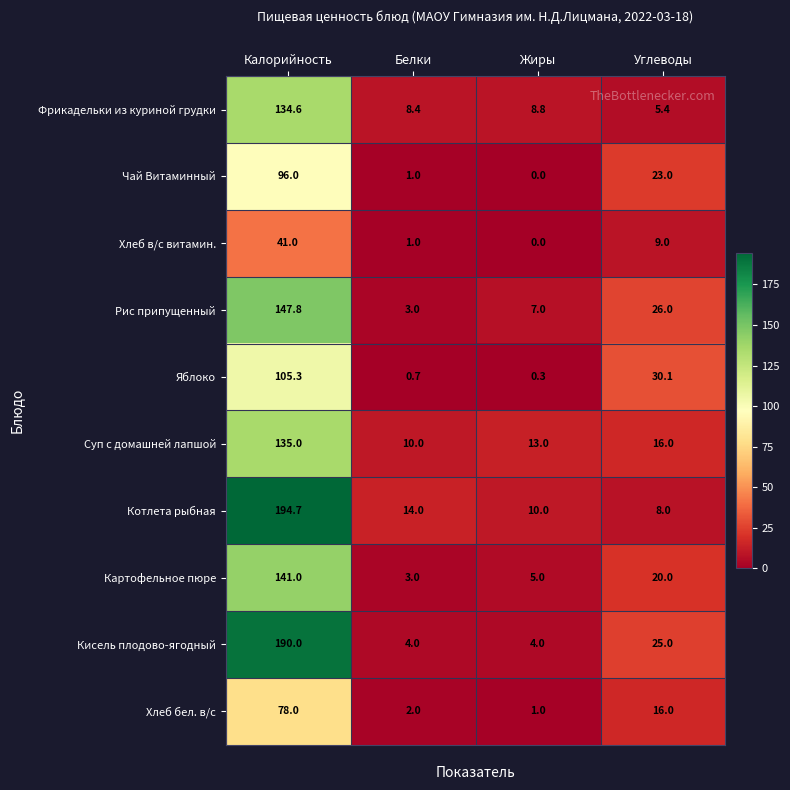

List the labels in order of Хлеб бел. в/с value, smallest first.

Жиры, Белки, Углеводы, Калорийность